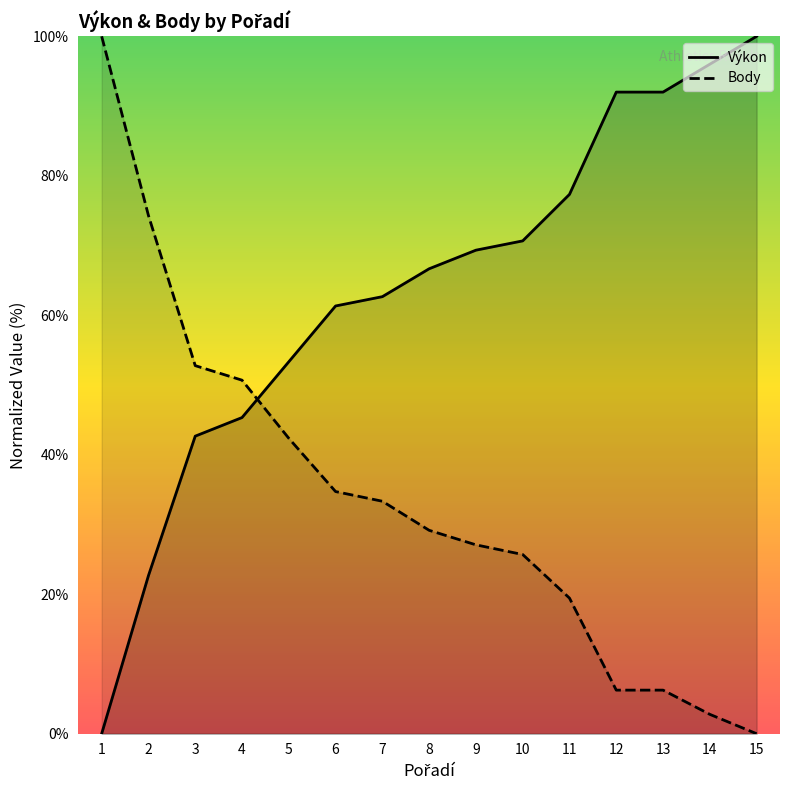

List the series in order of their overall mean, highest first.

Výkon, Body